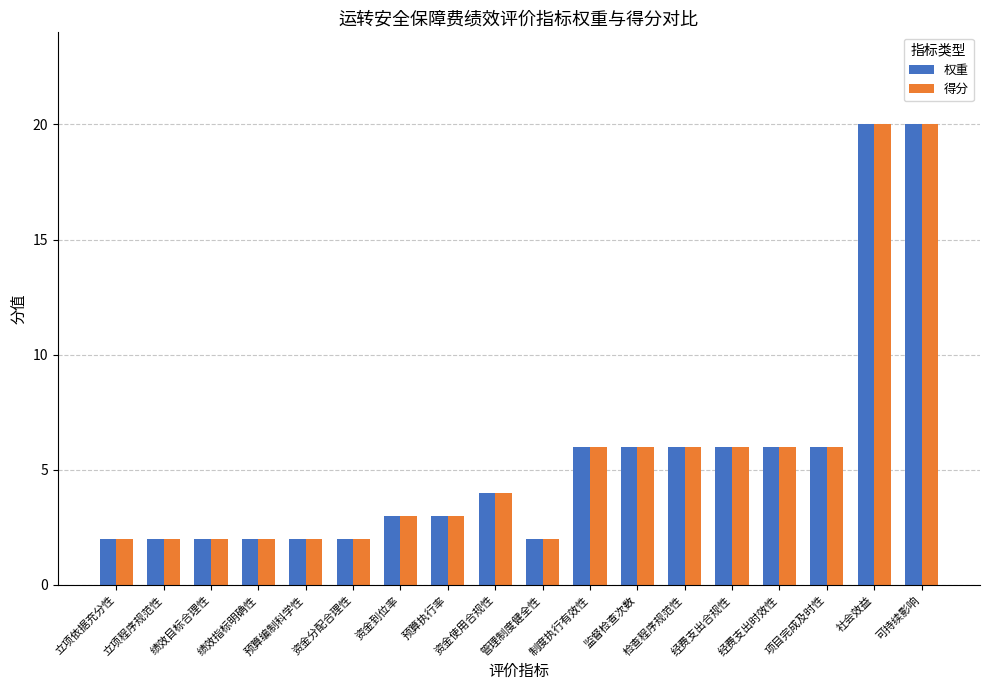

What is the sum of all 权重 values?

100